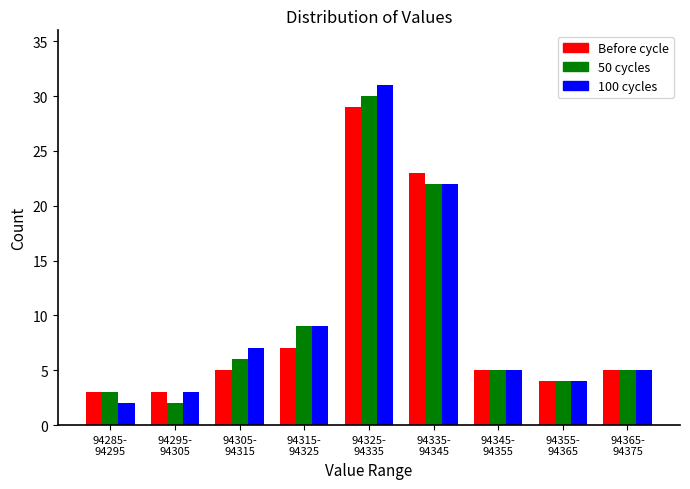

Reading right to left, what are all the values shown in this chart?

Before cycle: 5	4	5	23	29	7	5	3	3
50 cycles: 5	4	5	22	30	9	6	2	3
100 cycles: 5	4	5	22	31	9	7	3	2